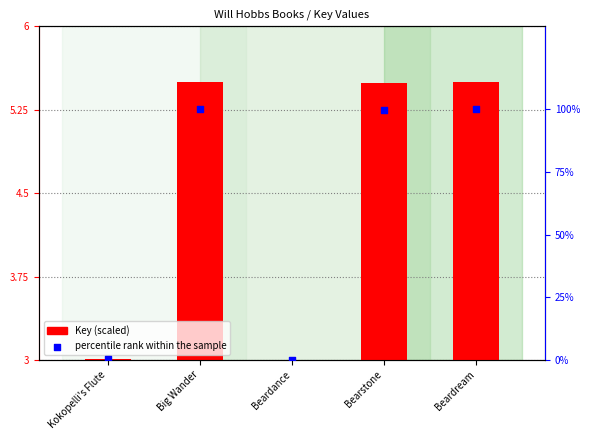

At how many categories does at least one series exceed 53?

3